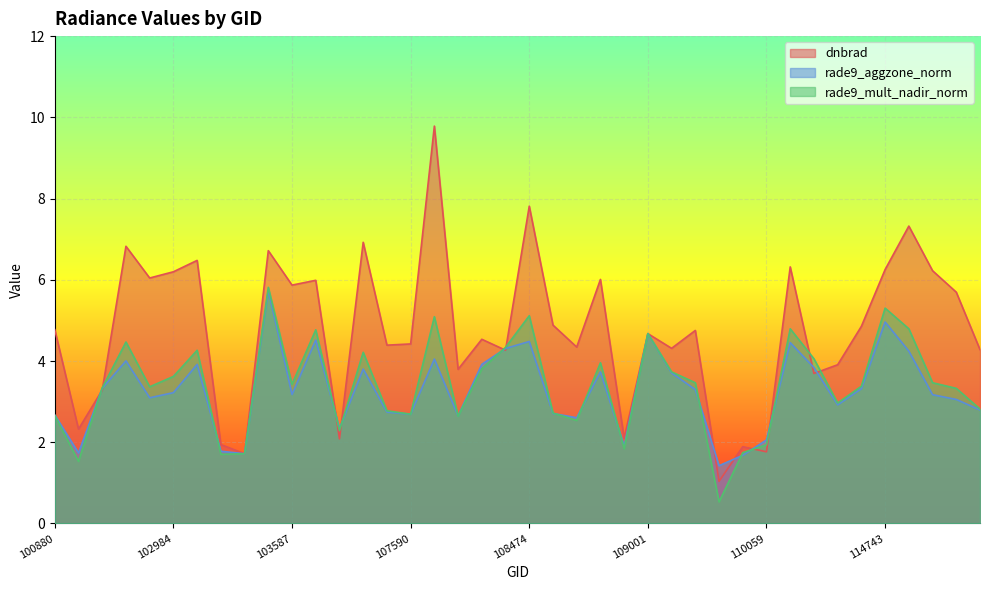

Count the number of data series in this chart.

3